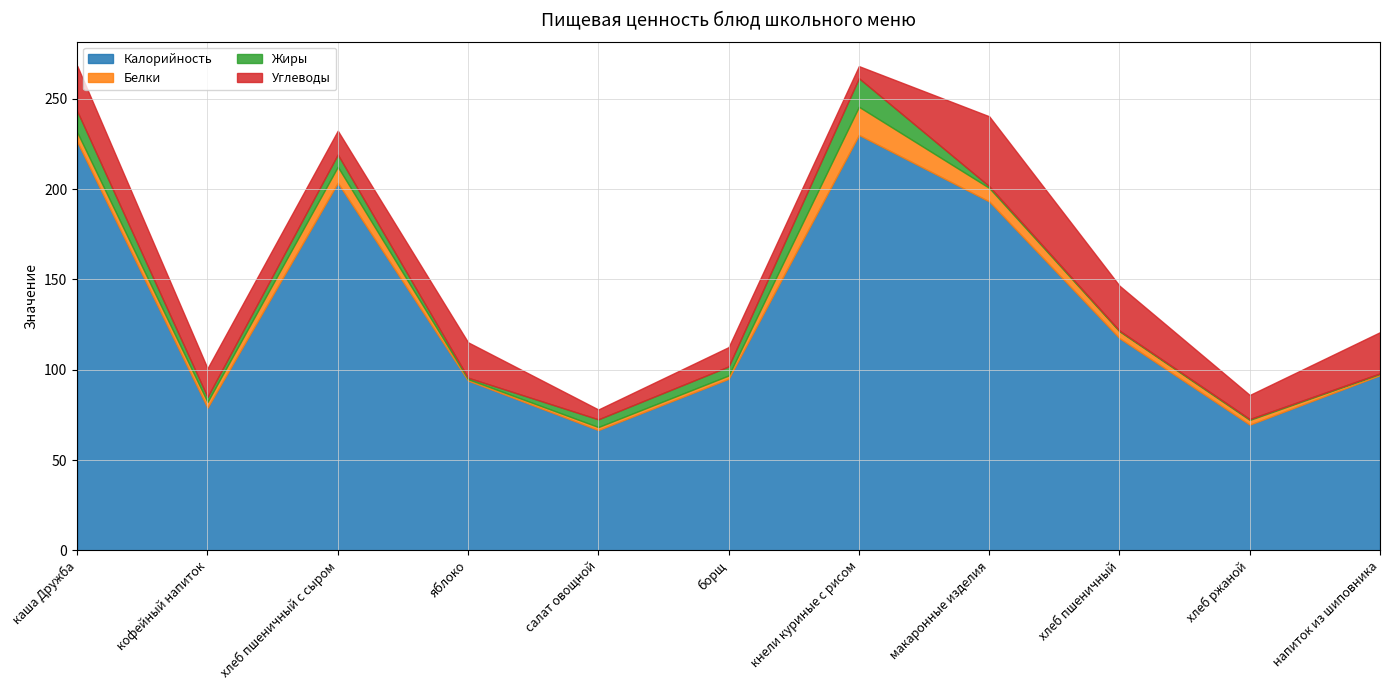

What is the difference between the maximum and second lowest values in the Калорийность series?

160.4